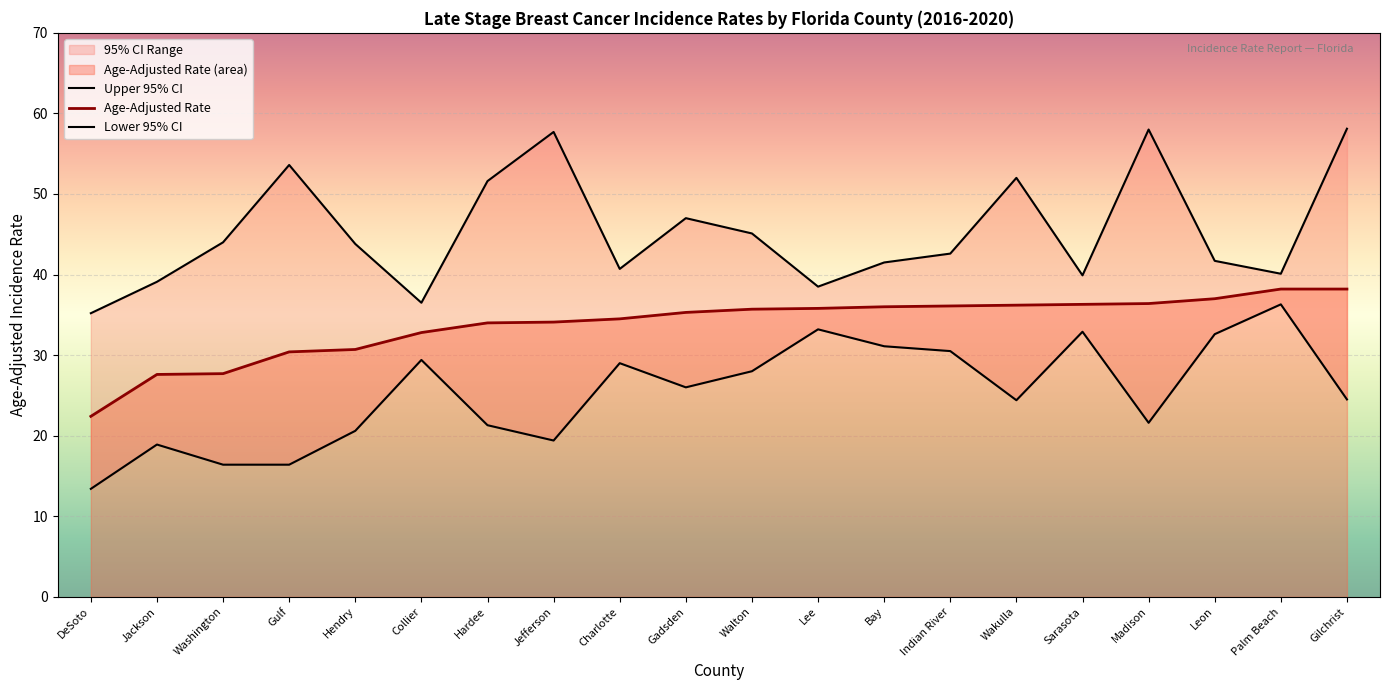

How many data points does each series have?

20